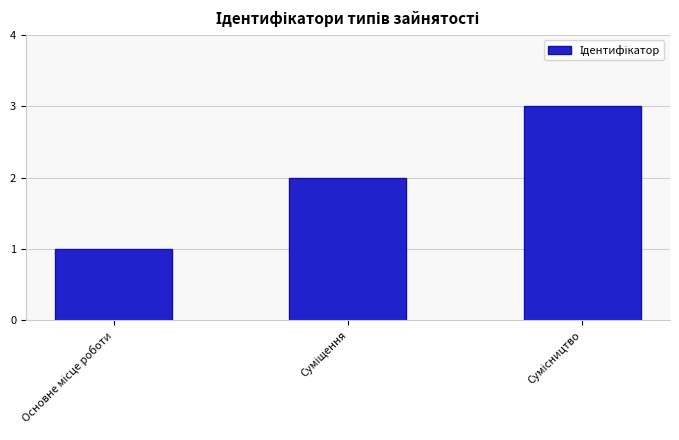

What is the maximum value shown in the chart?

3